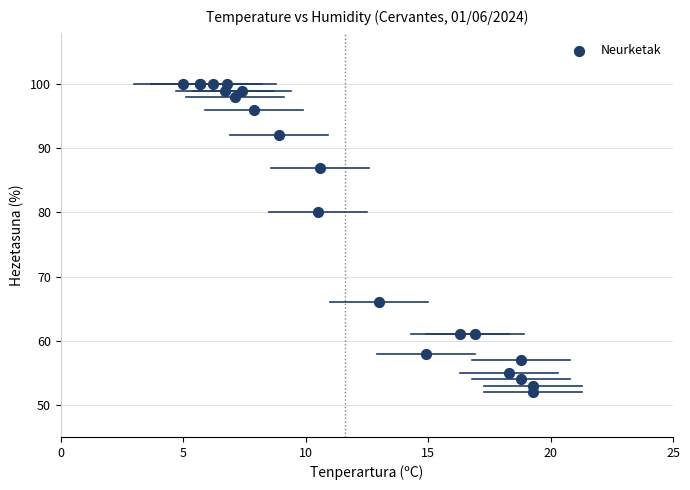

What Y value in the scatter plot is closest to 76?

80